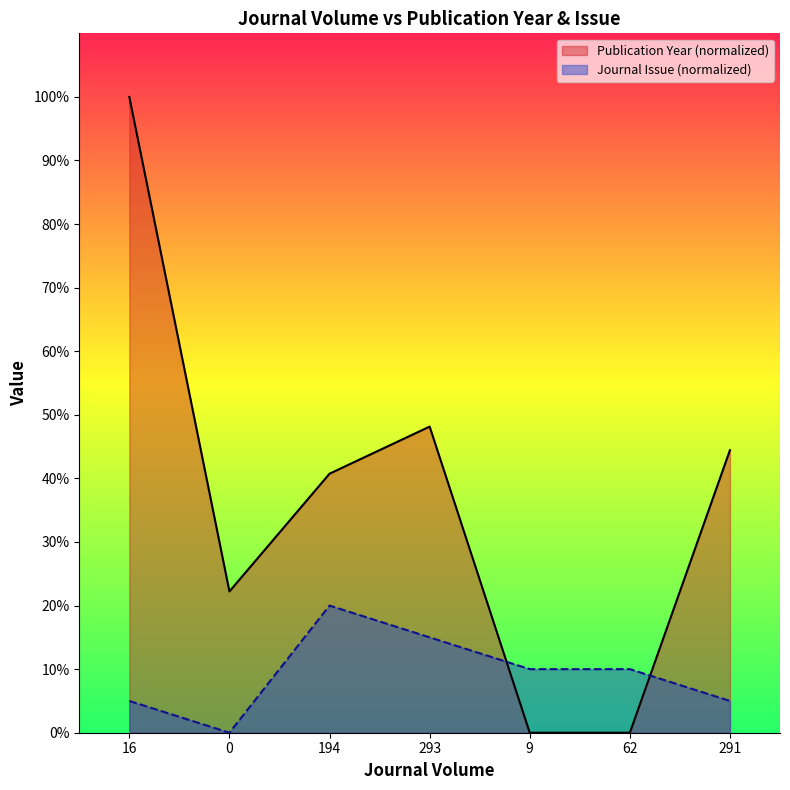

How many data points in Publication Year are less than 40?

3